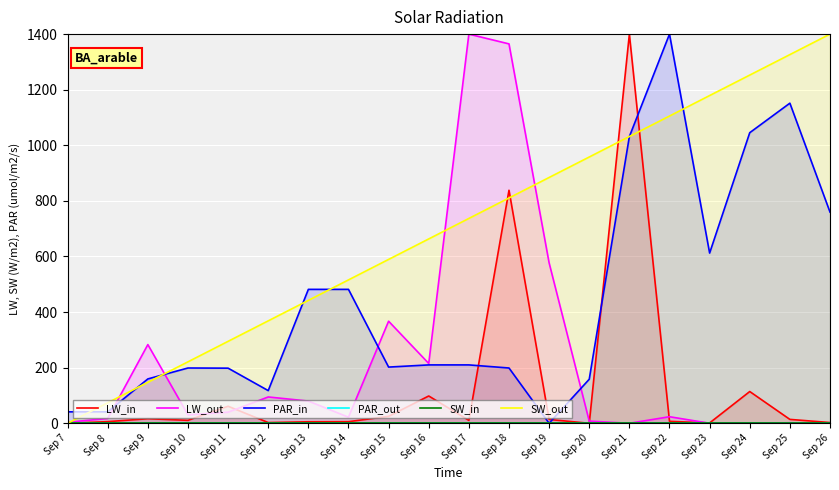

Where do LW_in and PAR_in first cross each other?

Sep 17 and Sep 18